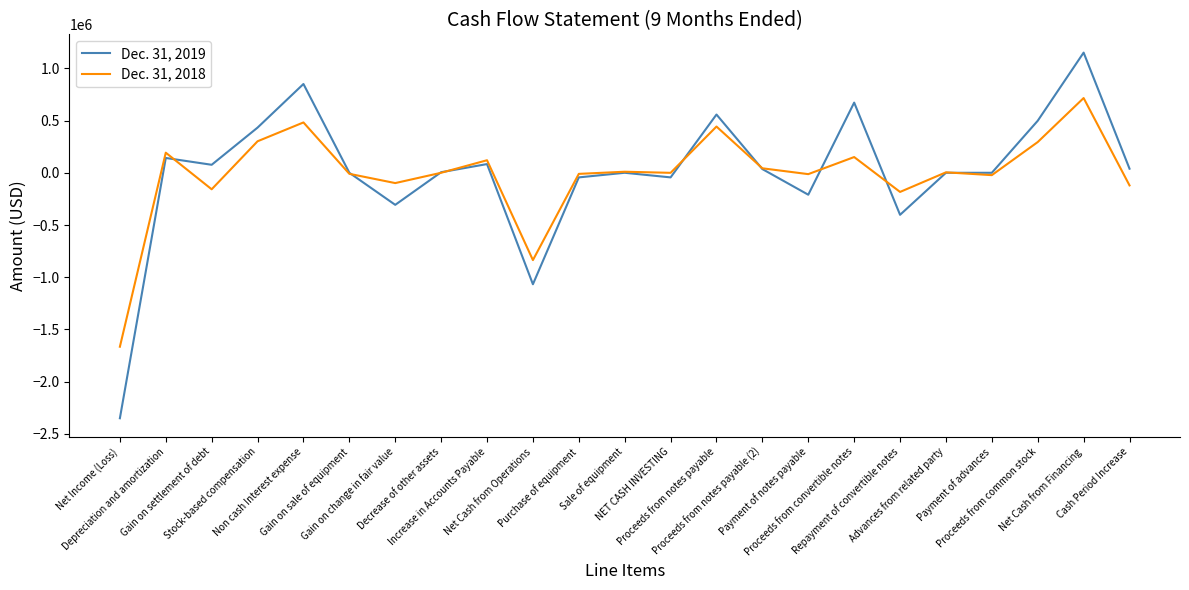

What is the sum of all Dec. 31, 2019 values?

117246